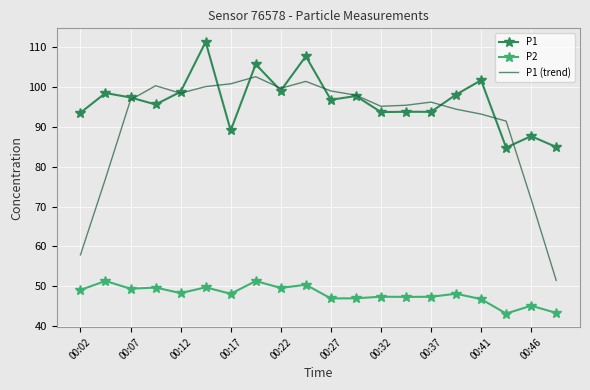

True or false: P1 (trend) and P2 cross at least once.

False